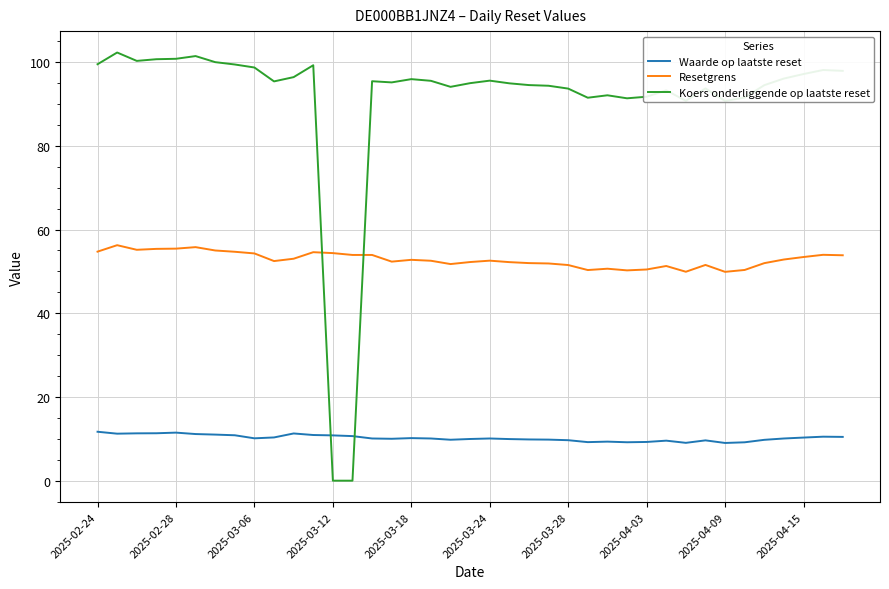

Rank the series by their maximum value, from lowest to highest.

Waarde op laatste reset, Resetgrens, Koers onderliggende op laatste reset